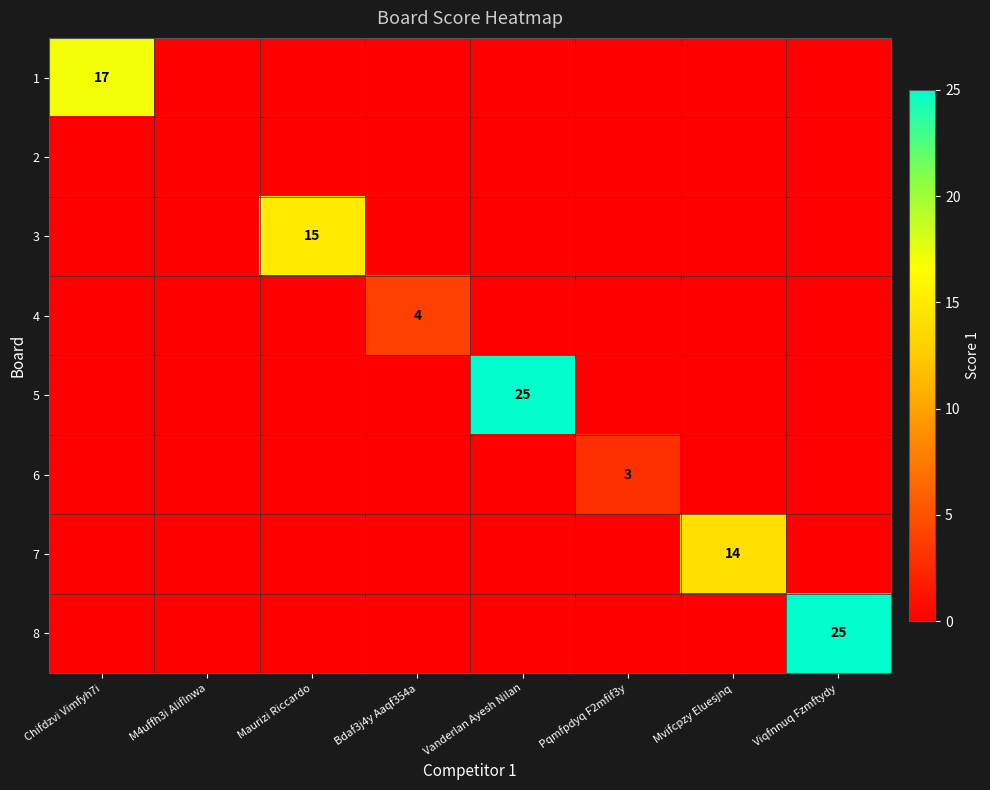

Count the number of categories in the chart.

8